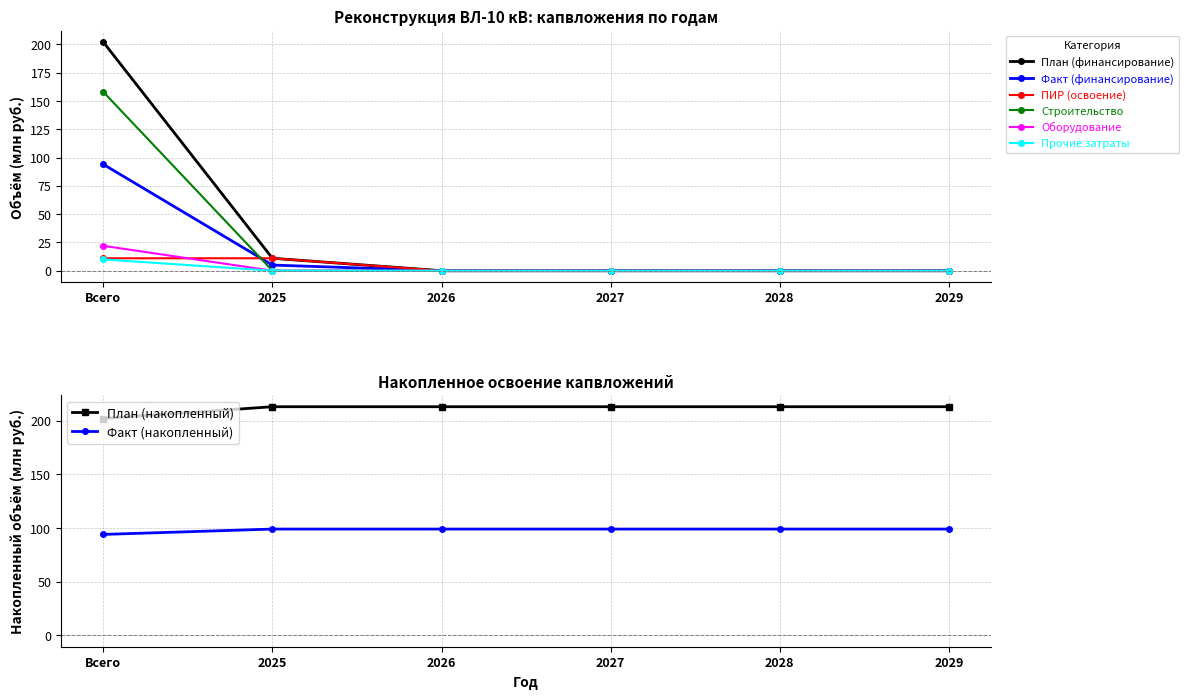

What is the average value of the Прочие затраты series?

2